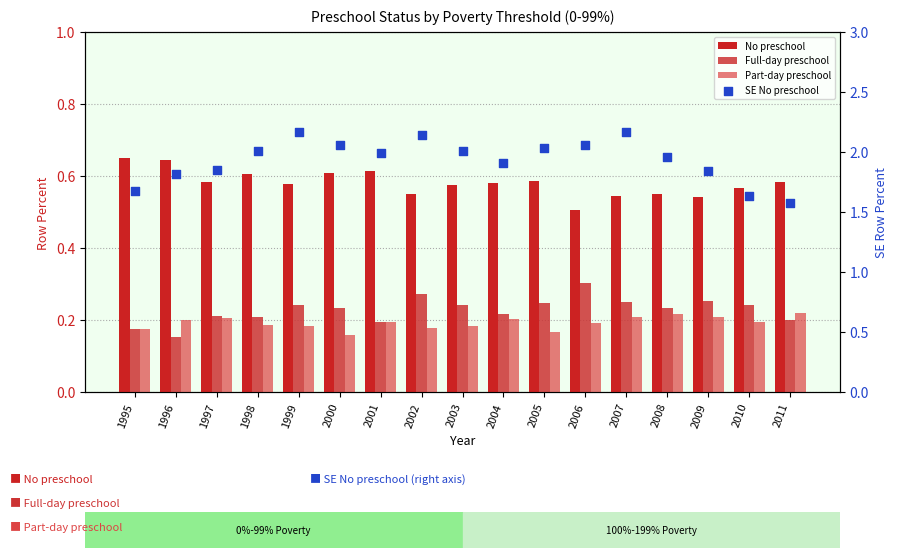

Which series reaches the minimum Y coordinate?

Full-day preschool